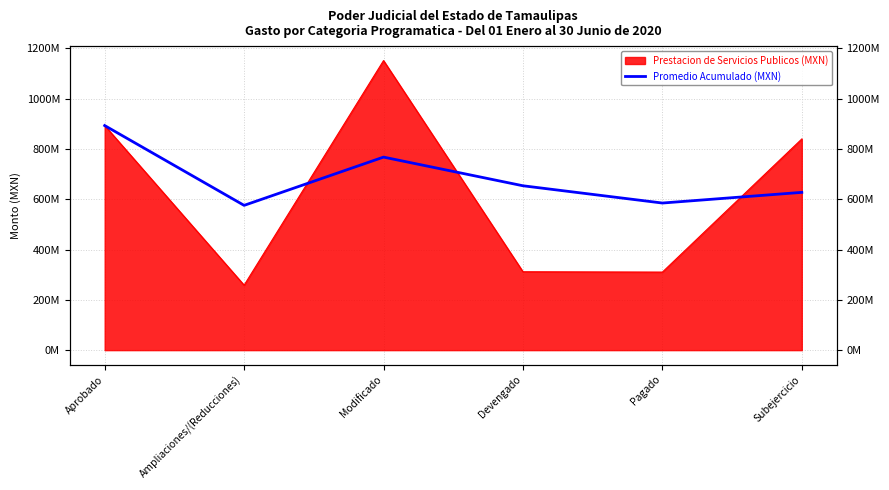

What is the difference between the maximum and minimum values?

317227487.9